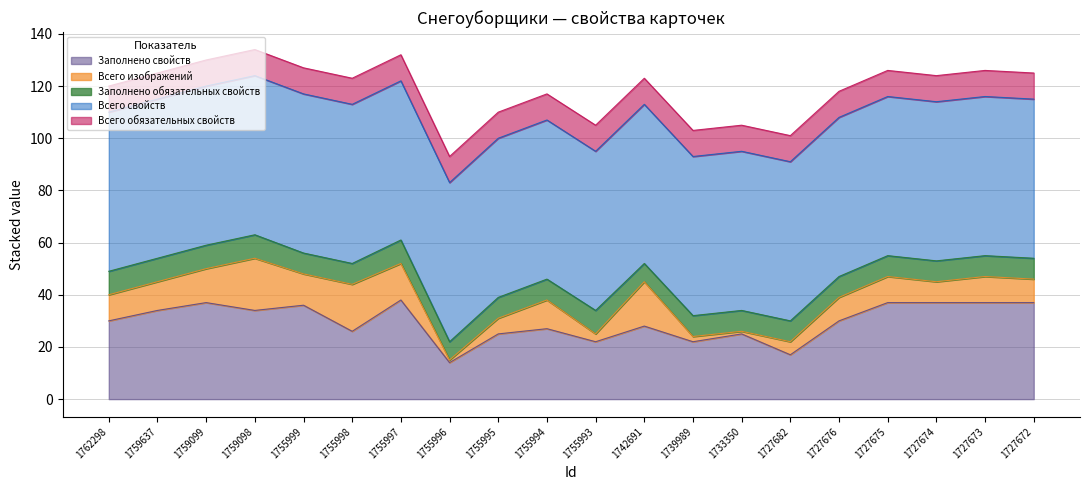

What is the total value across all series at 1727676?

118